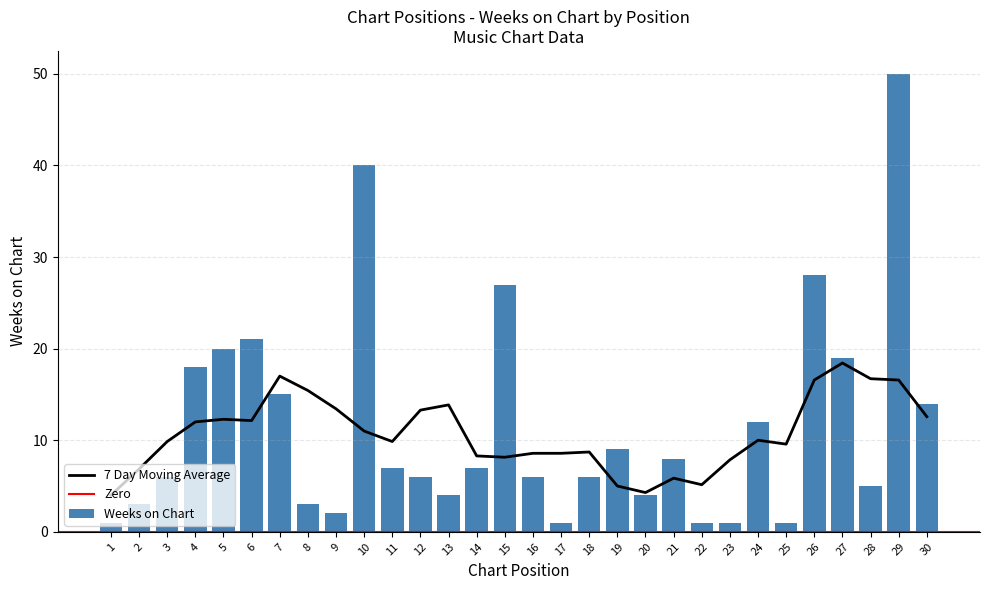

What is the lowest value of the 7 Day Moving Average series?

4.0